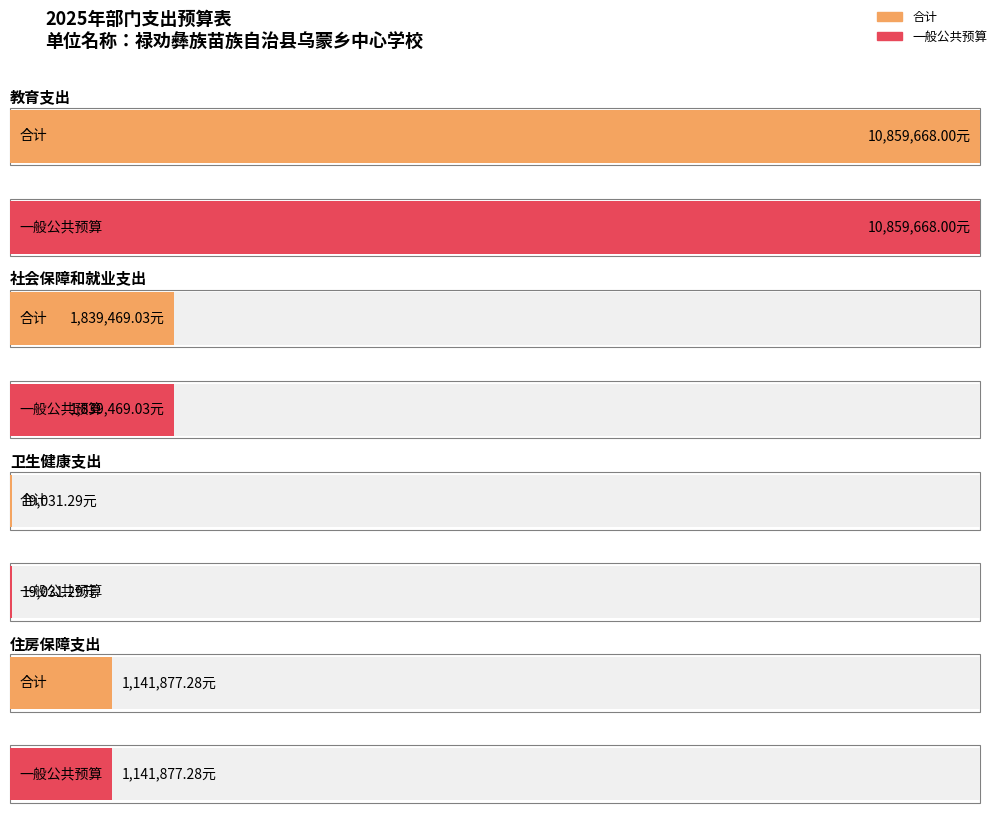

What is the maximum value shown in the chart?

10859668.0